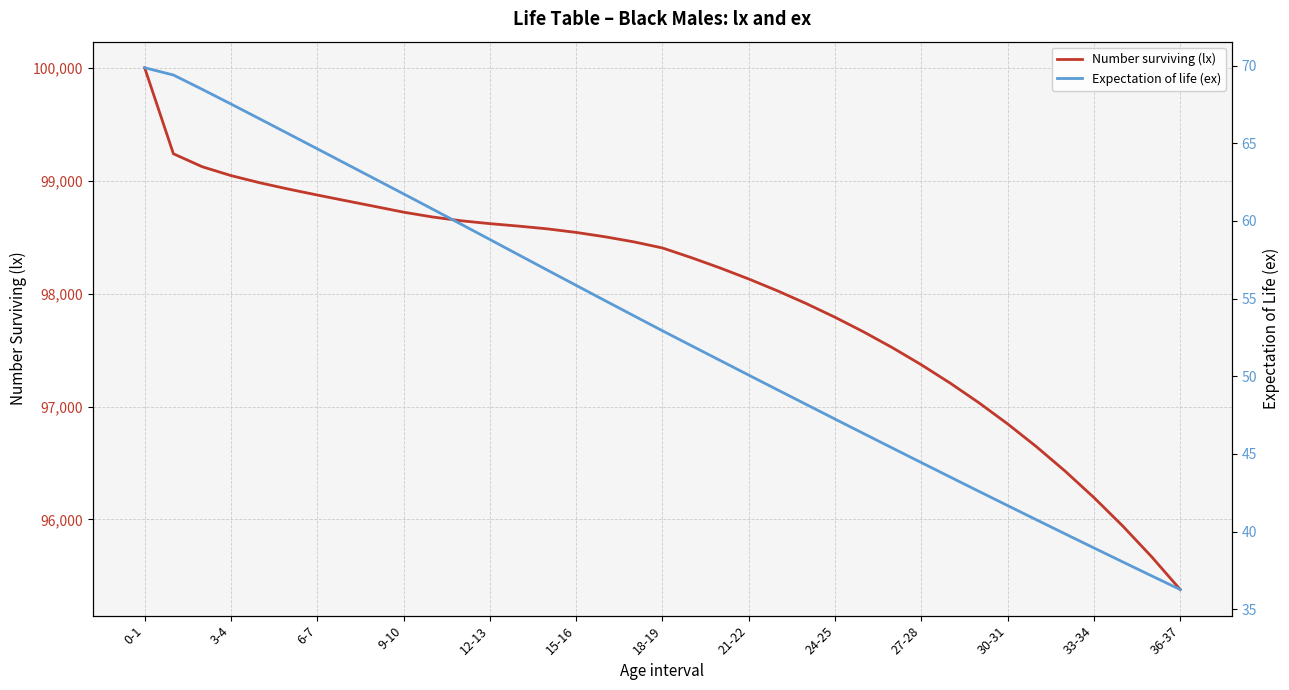

At which label does Number surviving (lx) reach its minimum?

36-37